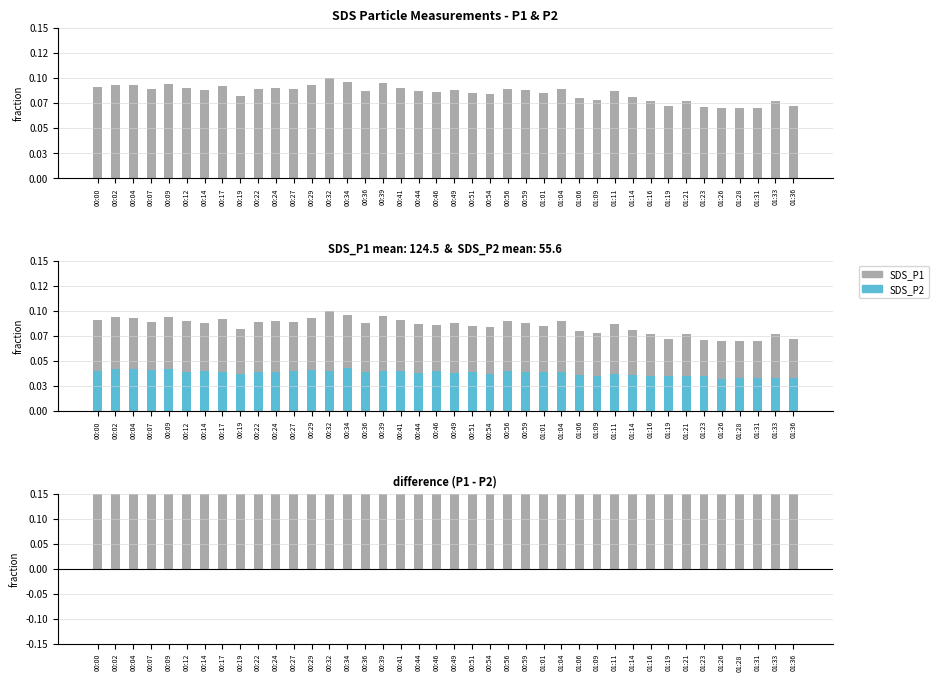

What position from the right is 01:28?

4